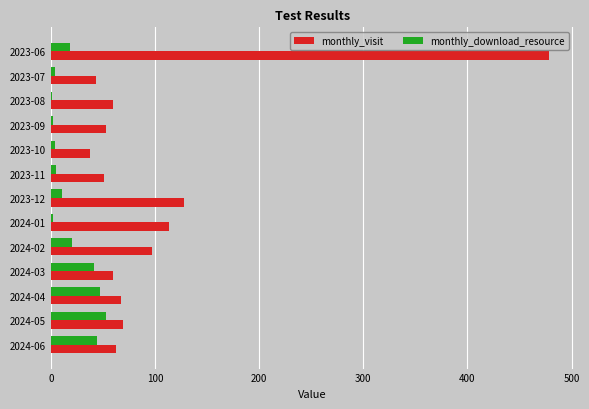

What is the maximum value for monthly_download_resource?

53